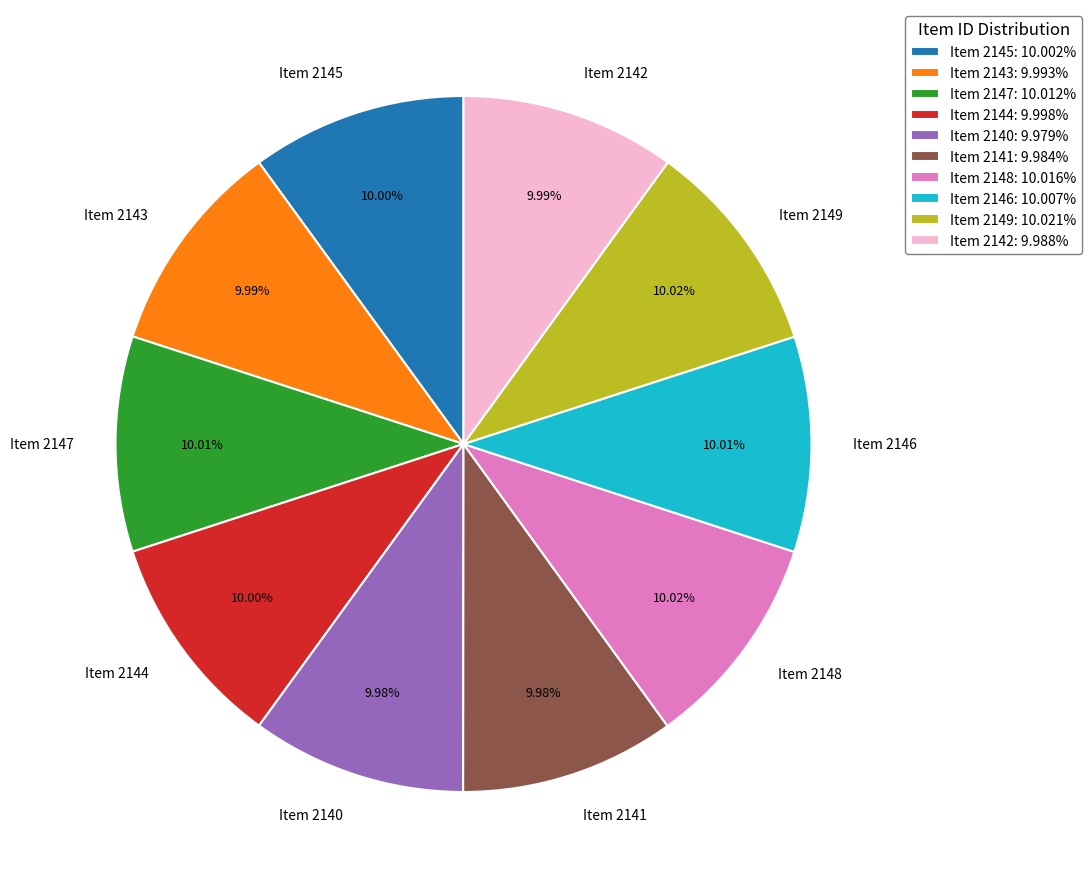

The Item 2148 slice represents 10% of the pie. True or false?

True